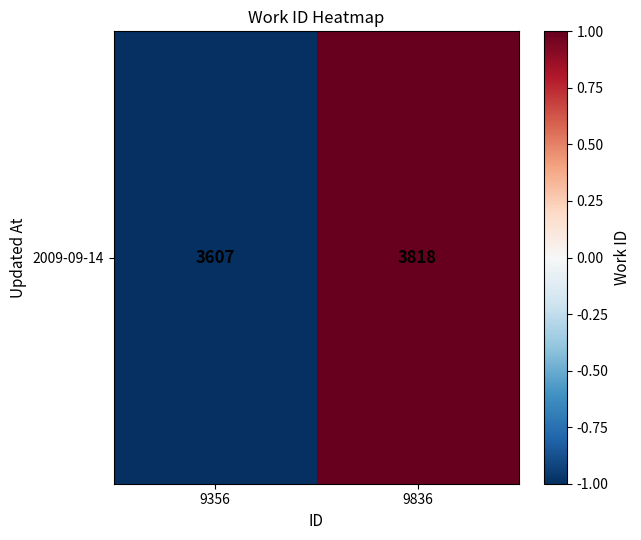

The chart shows a value of -1 at 9356. True or false?

False